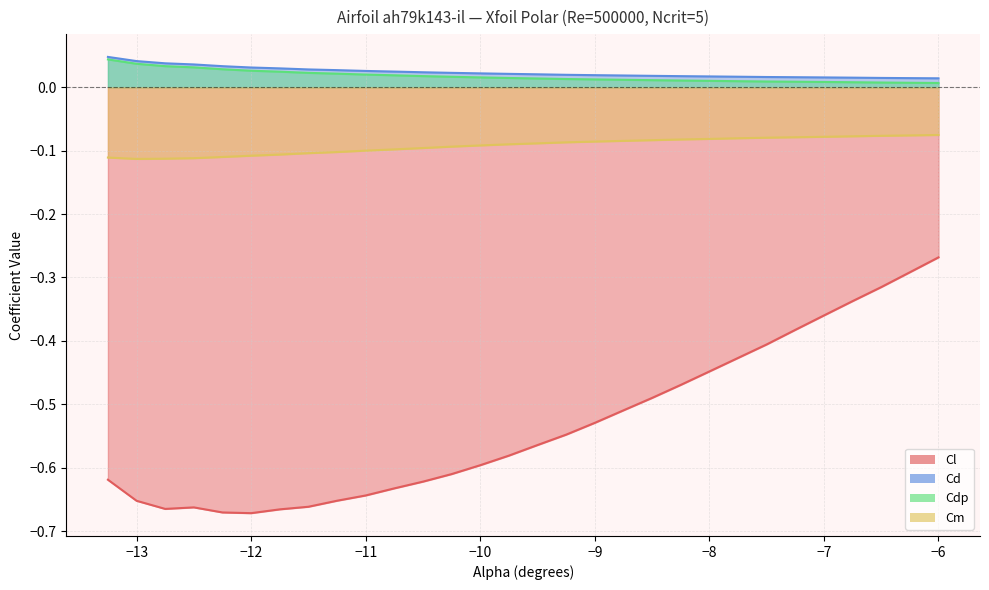

At which category is the sum across all series the highest?

-6.0